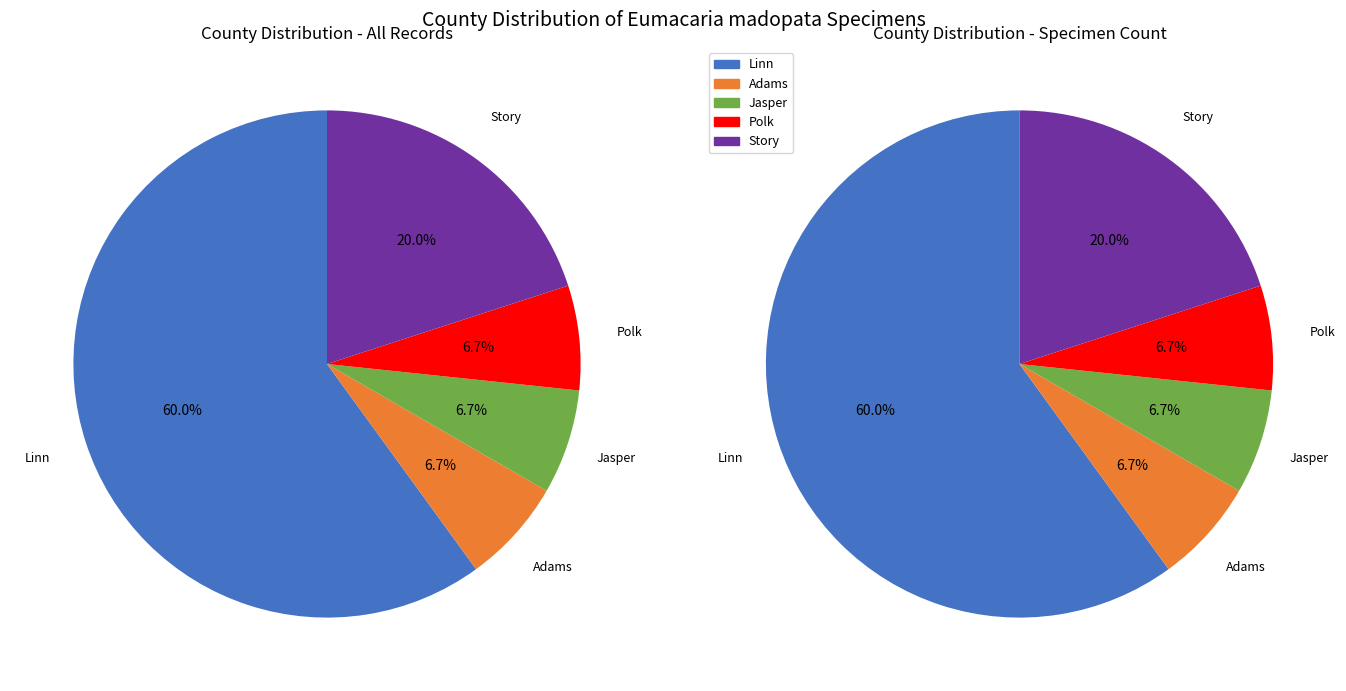

To the nearest percent, what is the combined percentage of Polk and Linn?

67%